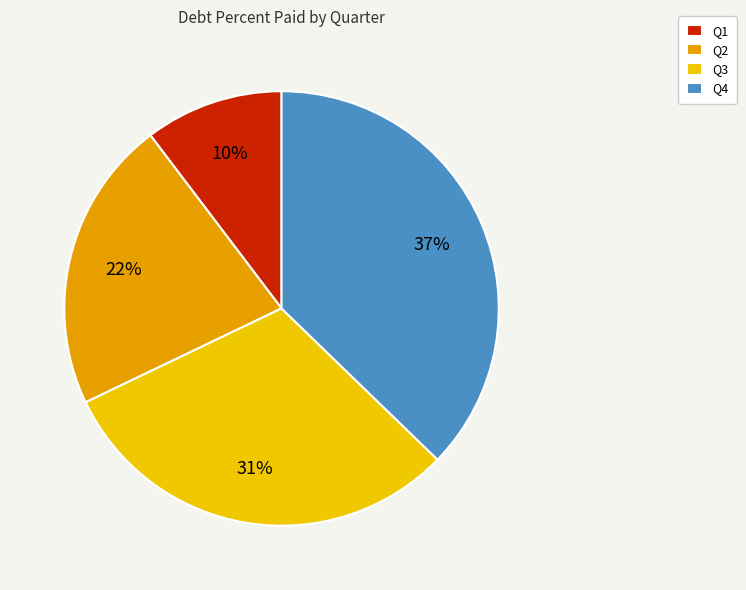

How many segments does this pie chart have?

4